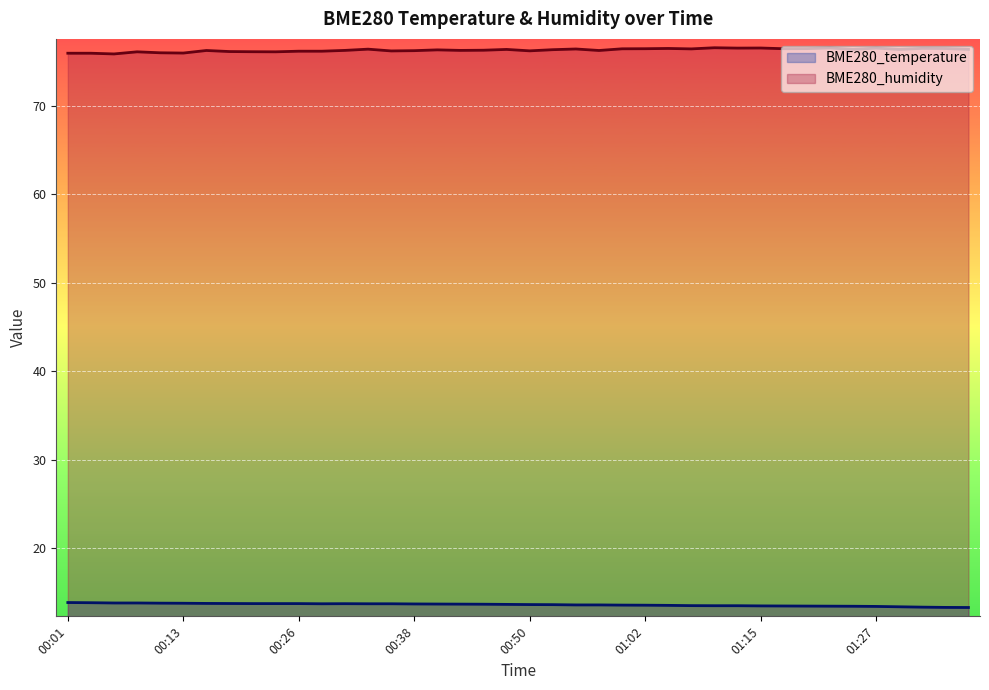

What is the approximate value of BME280_temperature at 01:12?

13.5